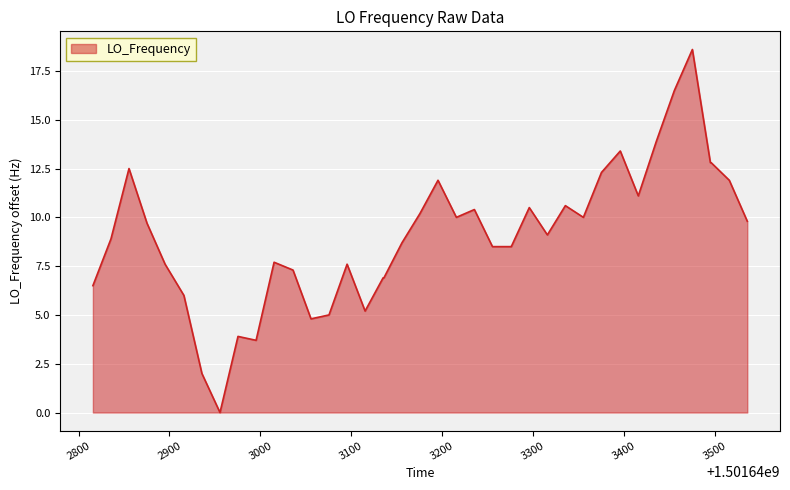

Count the number of data series in this chart.

1